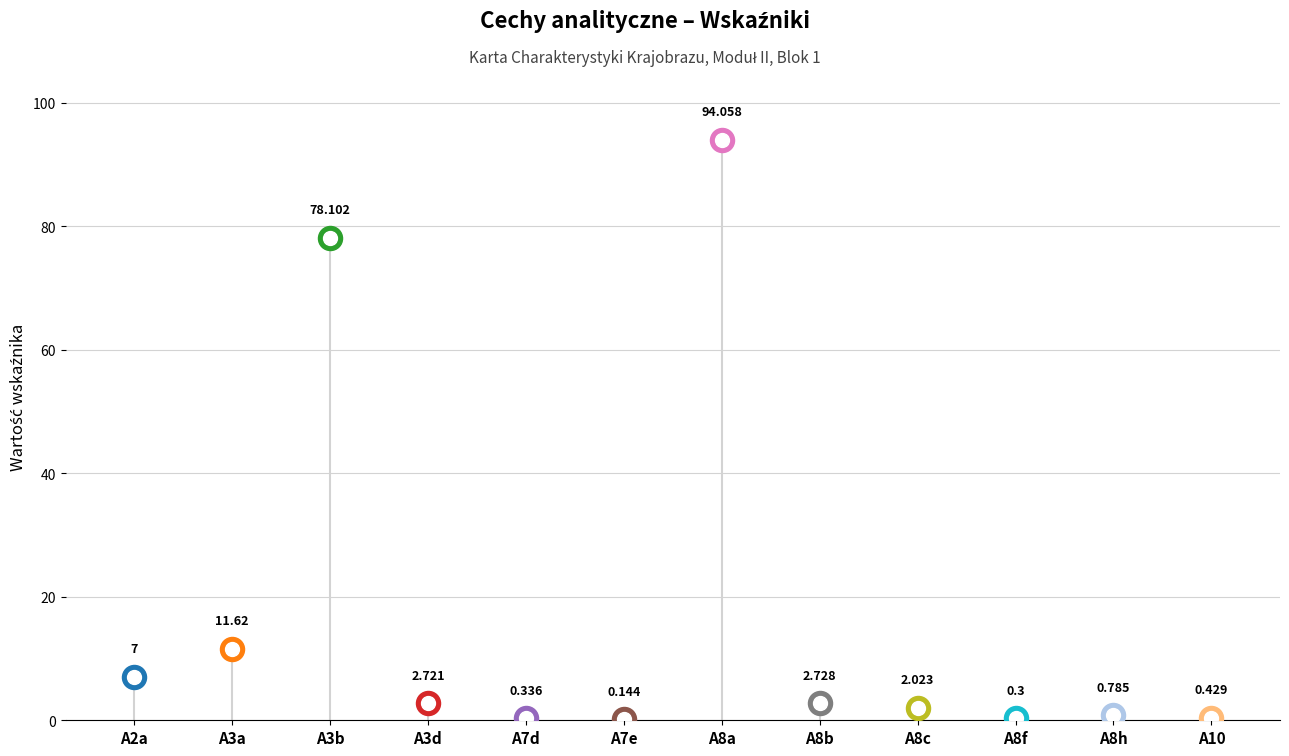

Which has a higher value, A3a or A3b?

A3b